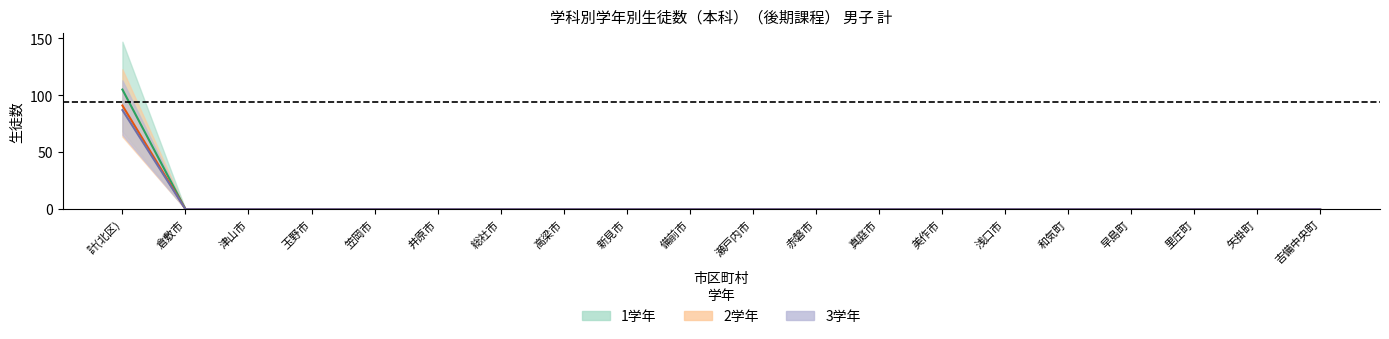

Is it true that 1学年 equals 41 at 矢掛町?

False